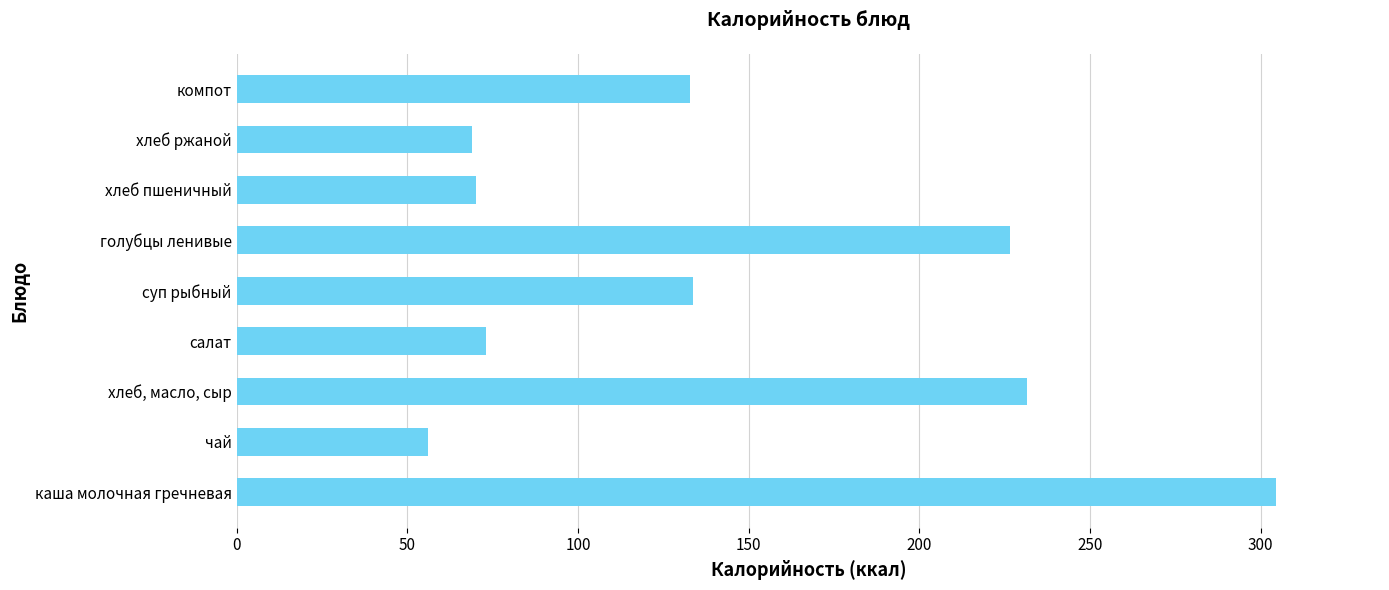

The value at чай is 25.9. True or false?

False